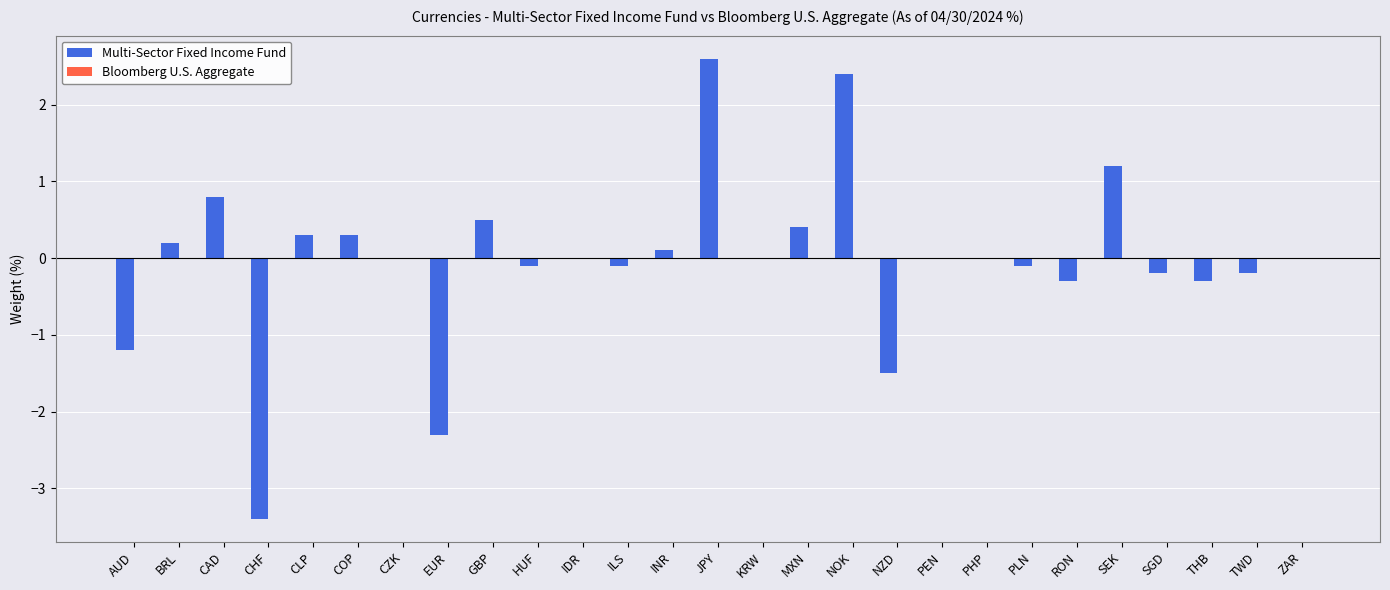

Which label corresponds to the largest value in the chart?

JPY